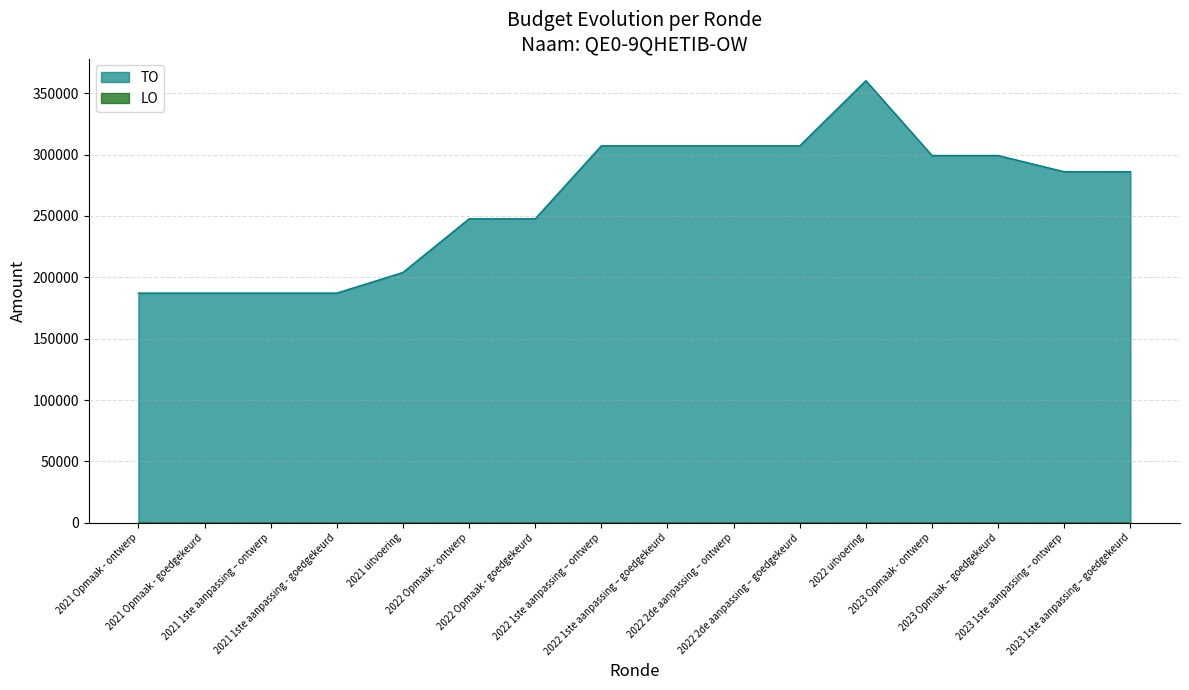

Where does the data first go above 285976?

2022 1ste aanpassing – ontwerp